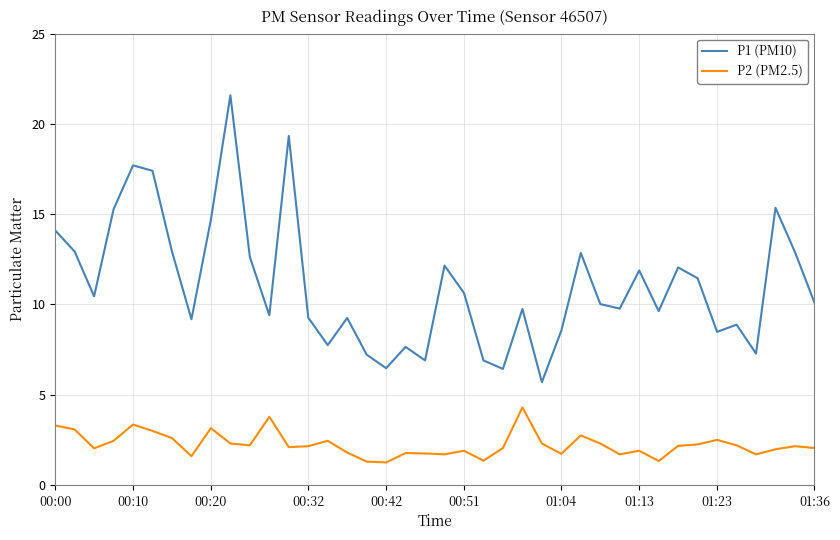

What is the maximum value for P1 (PM10)?

21.6